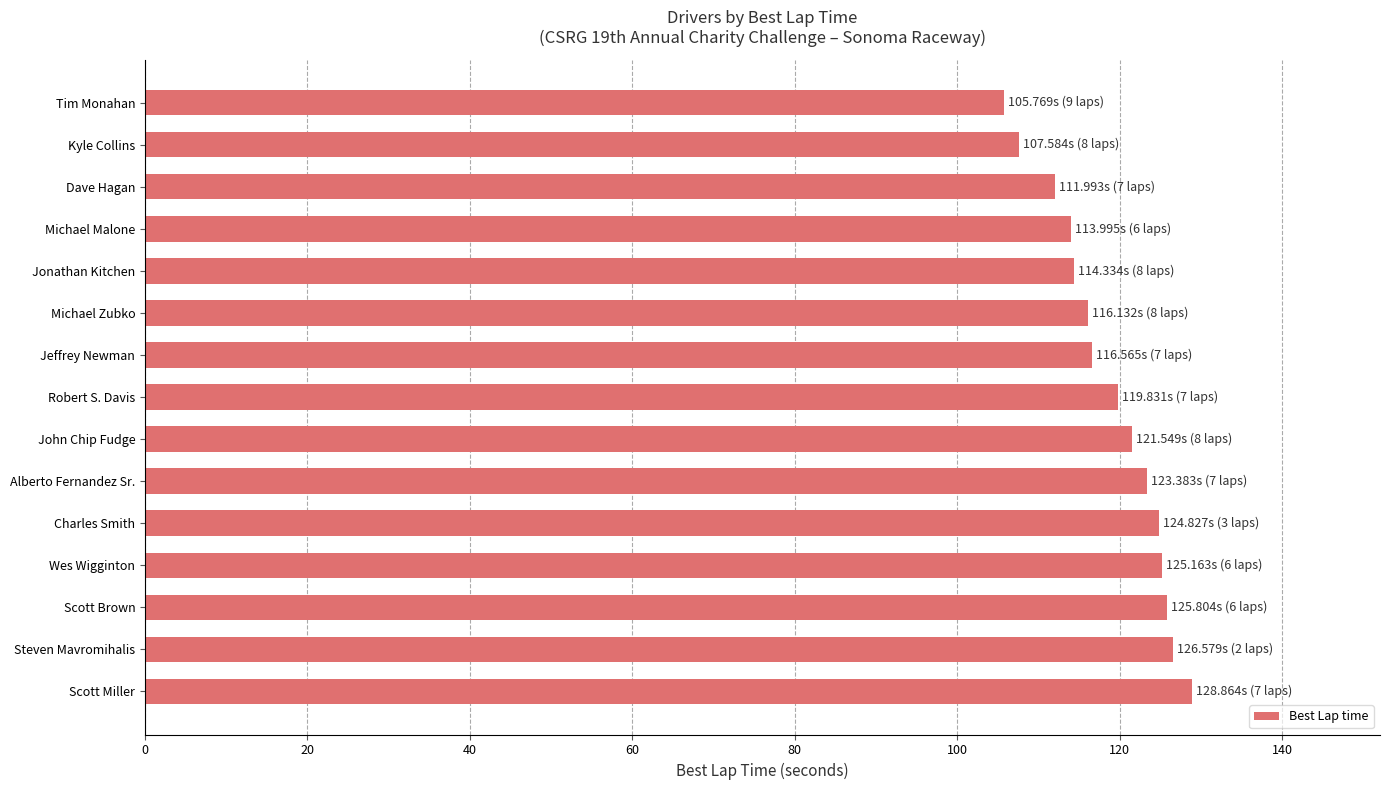

Are the bars horizontal?

Yes